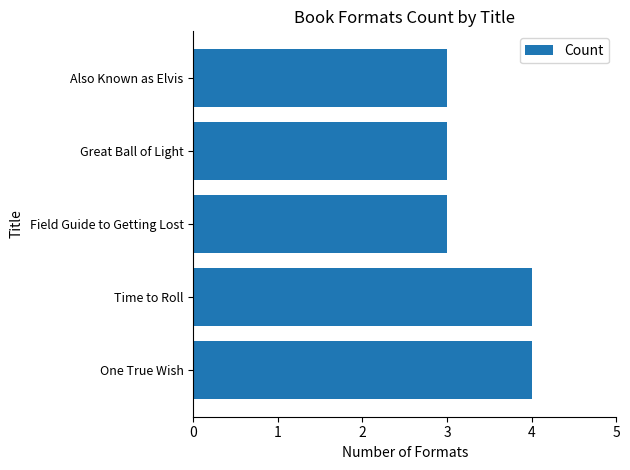

Approximately how many times larger is the value at One True Wish compared to Great Ball of Light?

1.3